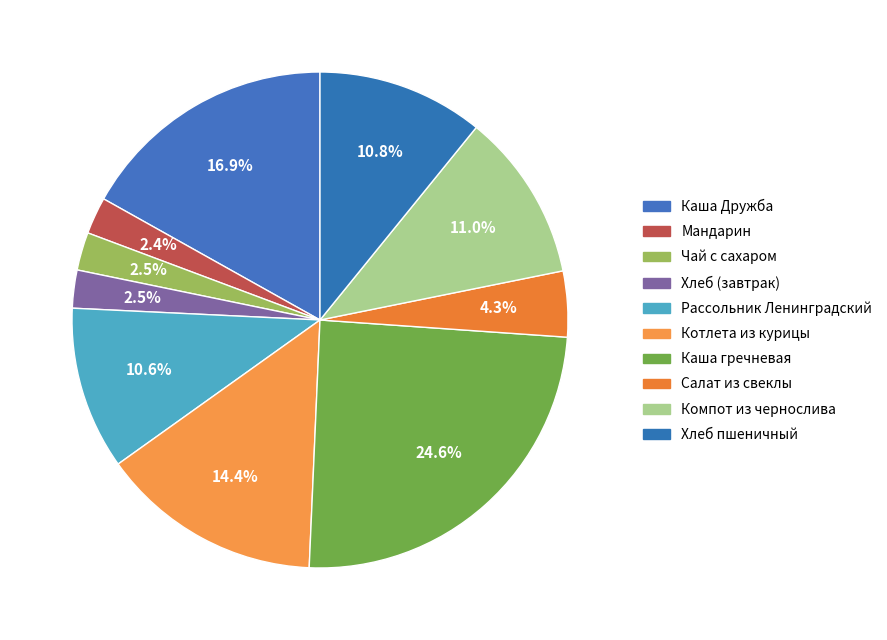

To the nearest percent, what is the difference between the Мандарин and Хлеб пшеничный slice percentages?

8%